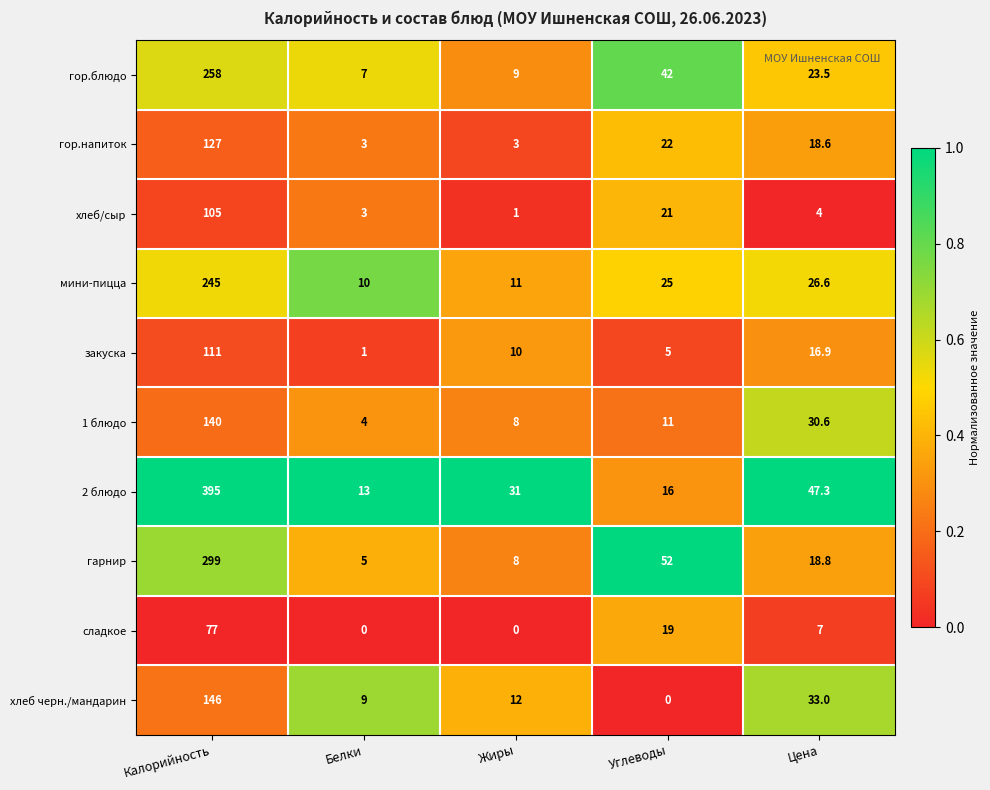

Which category has the lowest value in the хлеб/сыр series?

Жиры